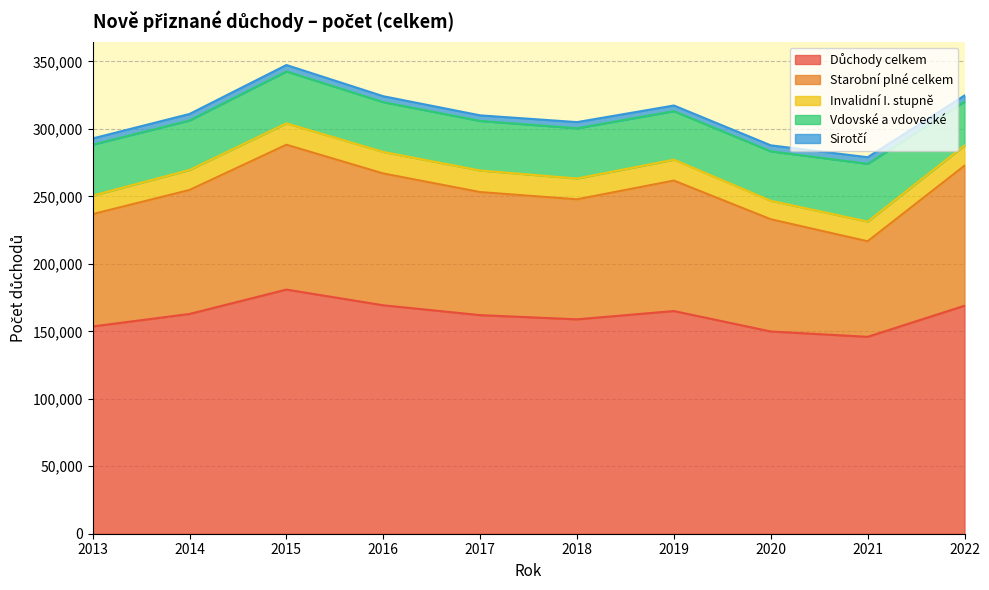

Reading right to left, list all the values displayed in this chart.

Důchody celkem: 168960	145919	149881	165031	158889	161992	169298	180927	162875	153606
Starobní plné celkem: 103774	70814	83170	96686	88937	91212	97696	107357	91876	83252
Invalidní I. stupně: 14993	14603	13695	15483	15432	15973	15938	15837	14828	13729
Vdovské a vdovecké: 32505	42801	36663	35960	37227	36738	36903	38473	36687	37743
Sirotčí: 4534	4893	4421	4189	4554	4136	4391	4762	4806	4609